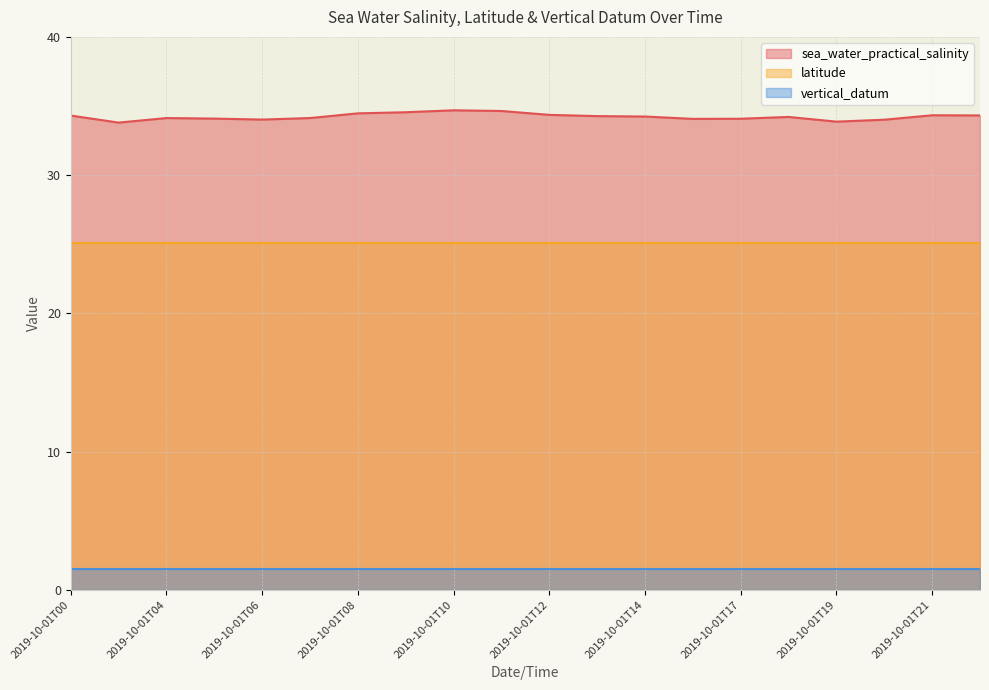

What value does the latitude series have at 2019-10-01T04?

25.1